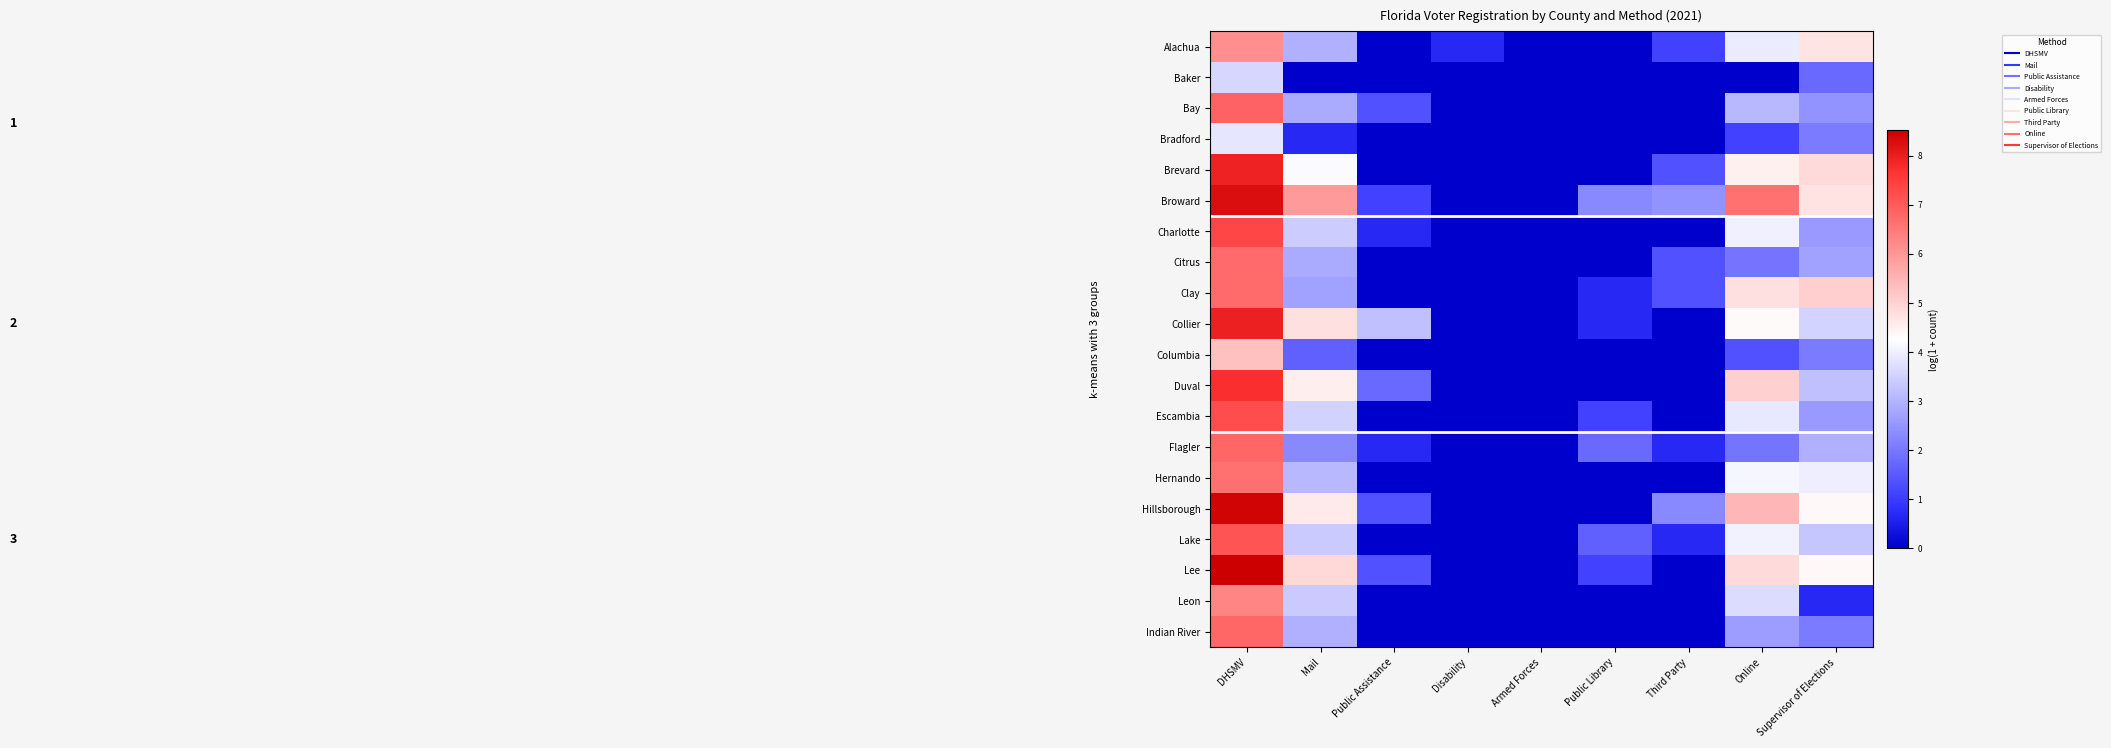

At which category does the chart reach its minimum across all series?

Public Assistance